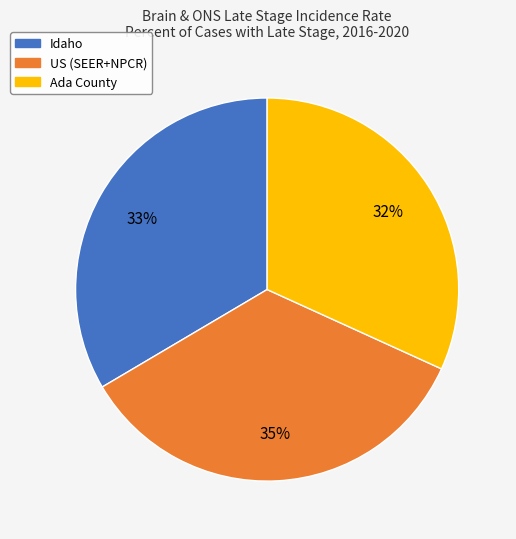

Is there any slice that represents more than half of the pie?

No